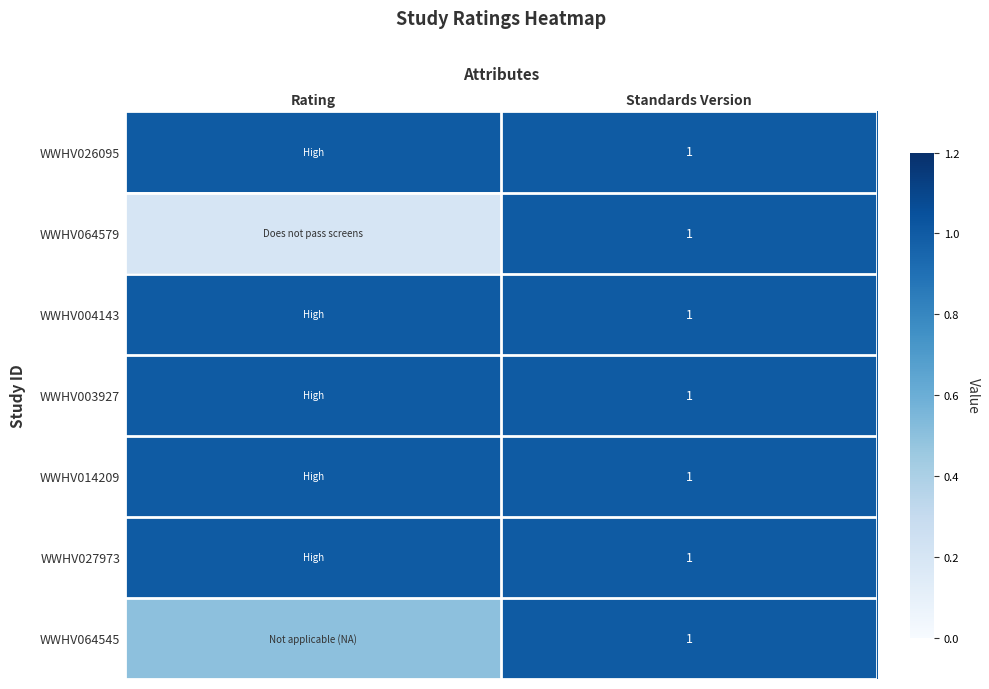

True or false: WWHV064545 has a value of 0.7 at Standards Version.

False